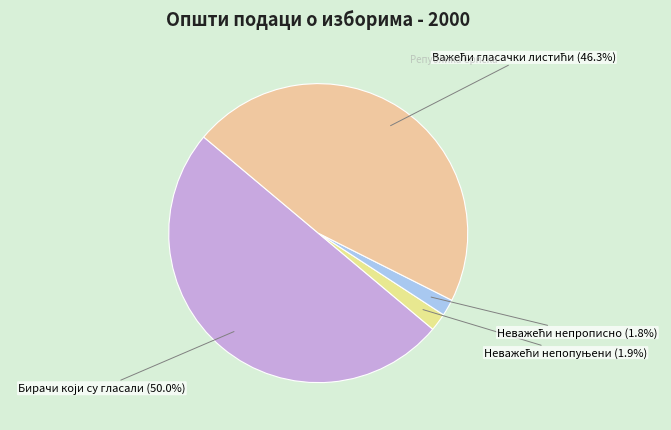

To the nearest percent, what is the average slice percentage?

25%